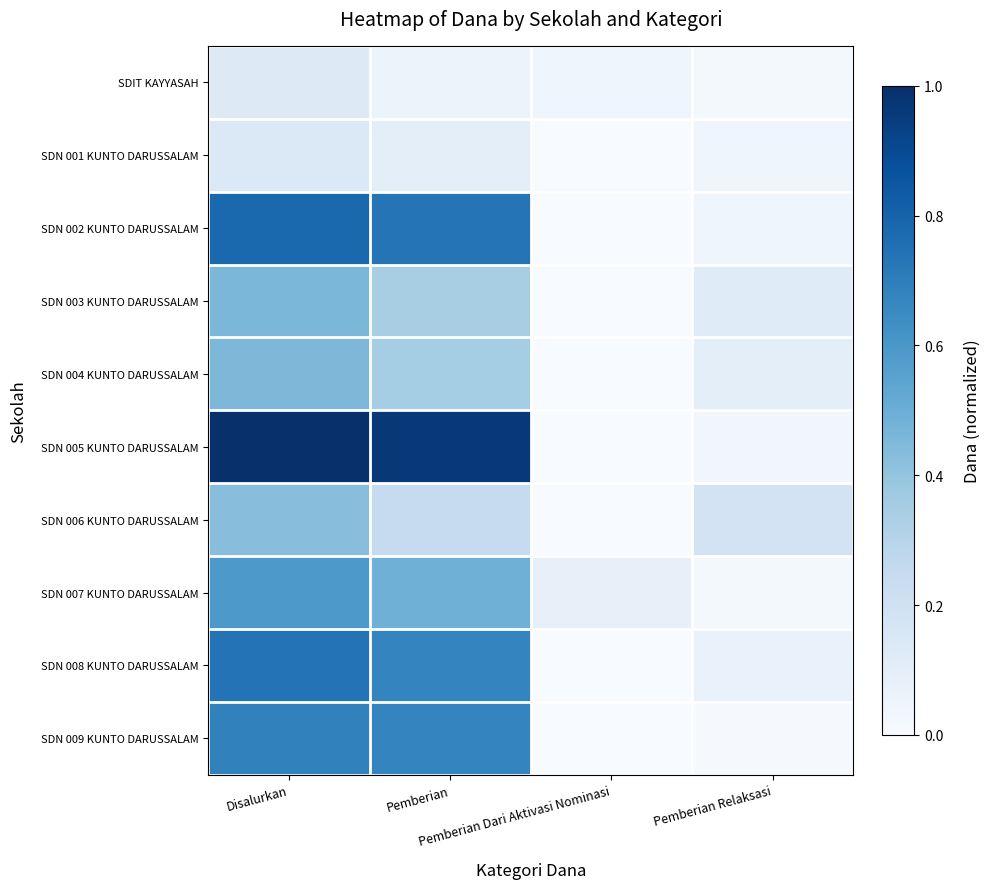

Which series has the largest total across all categories?

SDN 005 KUNTO DARUSSALAM